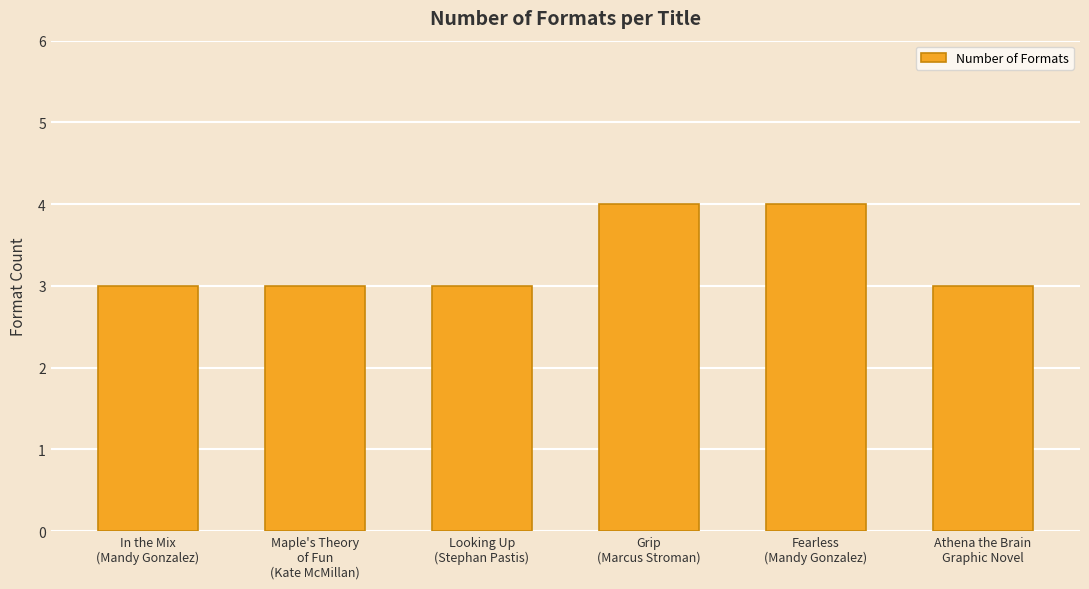

What is the smallest value displayed?

3